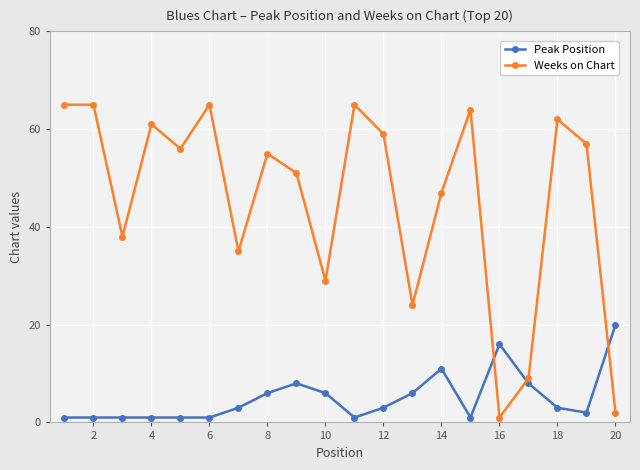

What is the average value of the Weeks on Chart series?

46